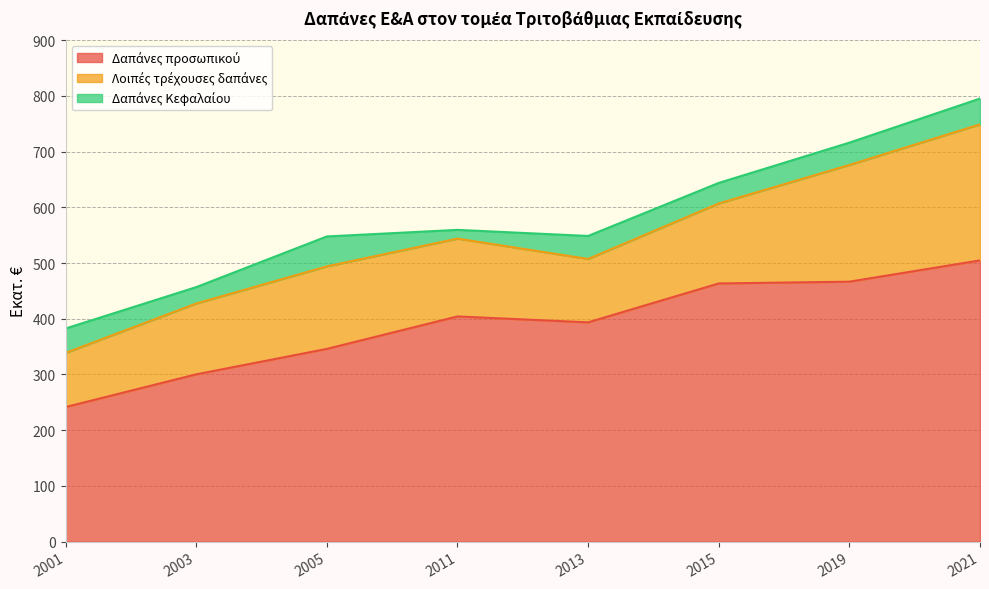

At how many categories does at least one series exceed 468?

1